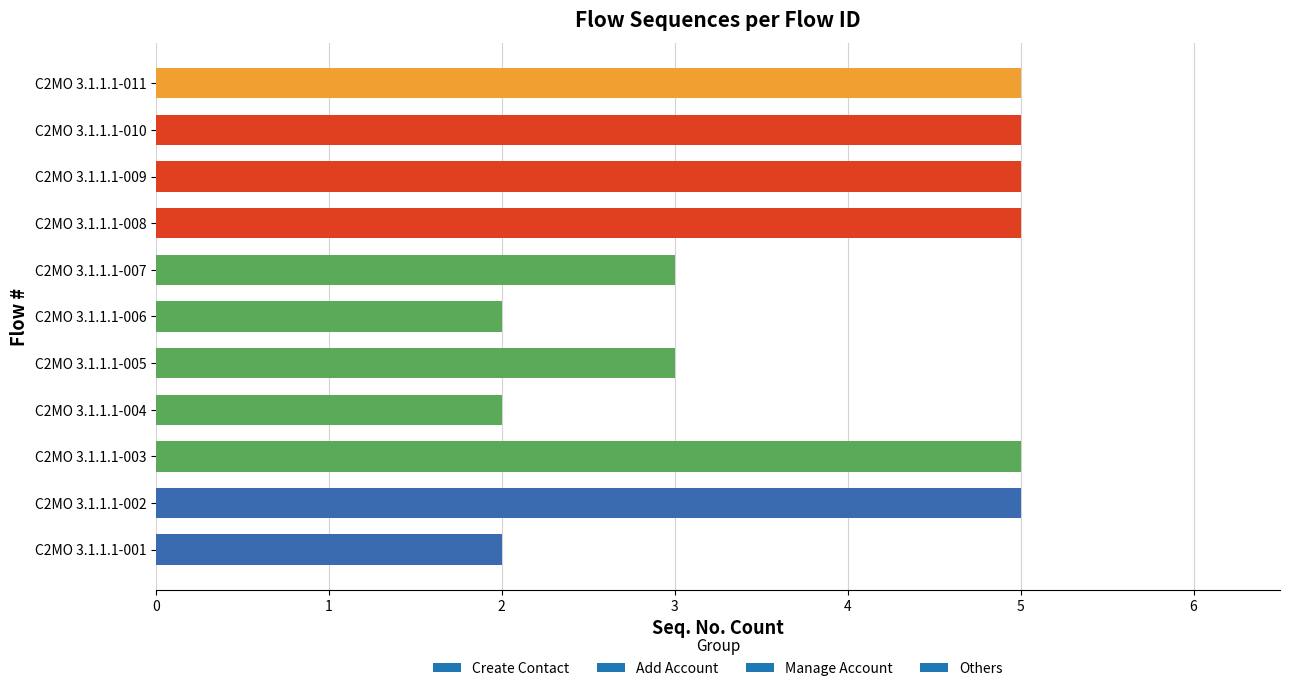

Which has a higher value, C2MO 3.1.1.1-008 or C2MO 3.1.1.1-007?

C2MO 3.1.1.1-008